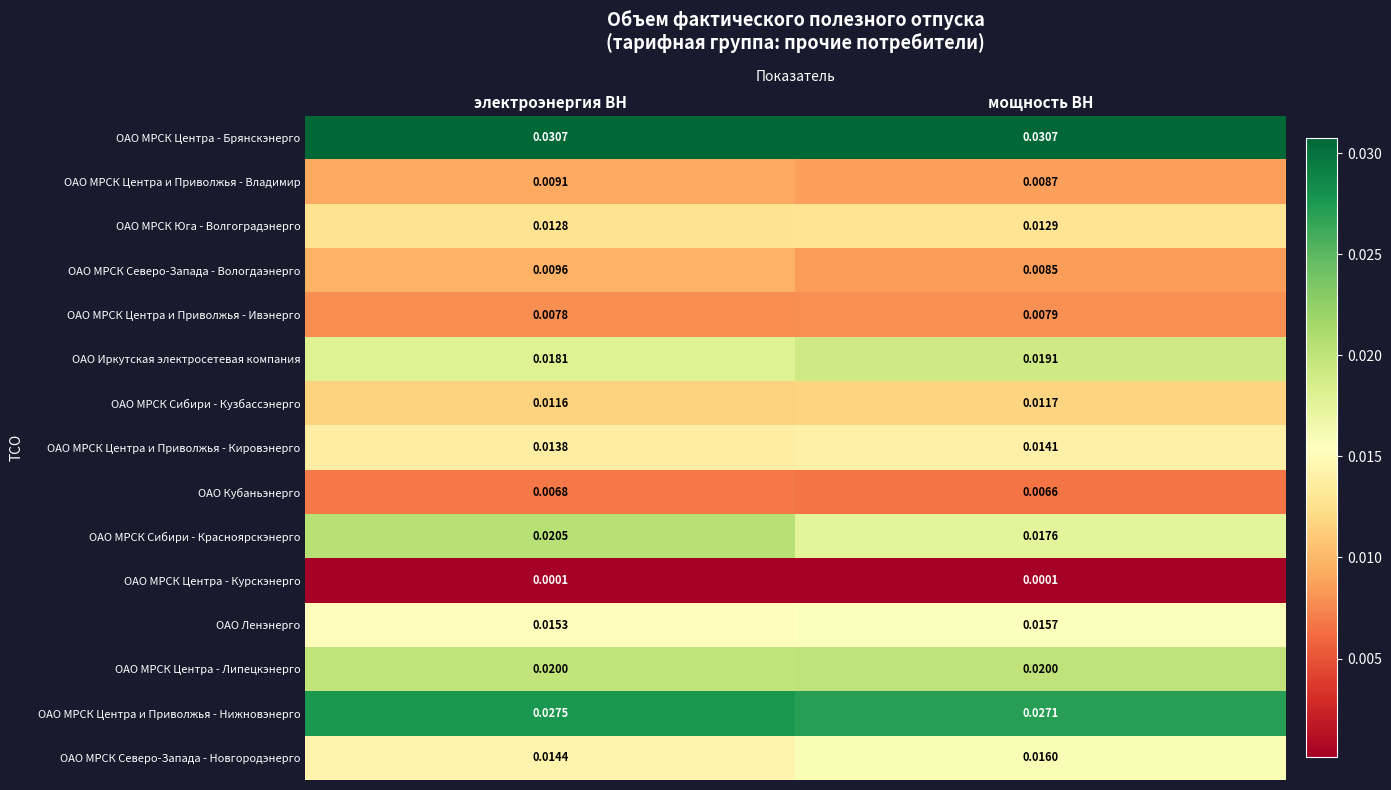

At which label does ОАО МРСК Юга - Волгоградэнерго reach its minimum?

электроэнергия ВН